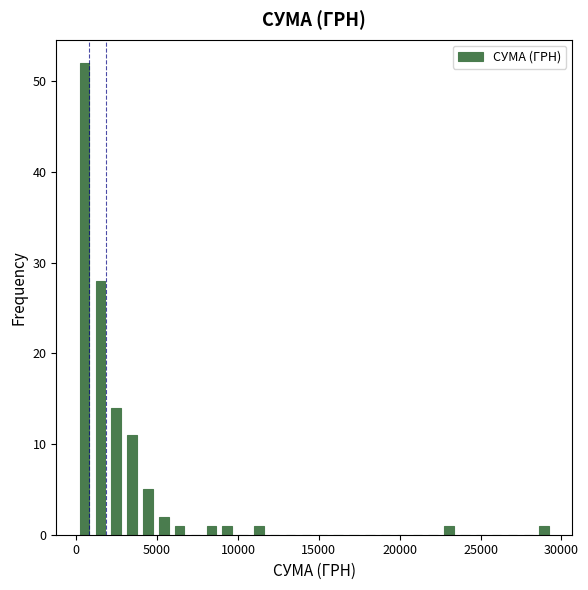

Around what value on the x-axis is the tallest bar? Give the approximate position of its centre, as read against the axis.

500